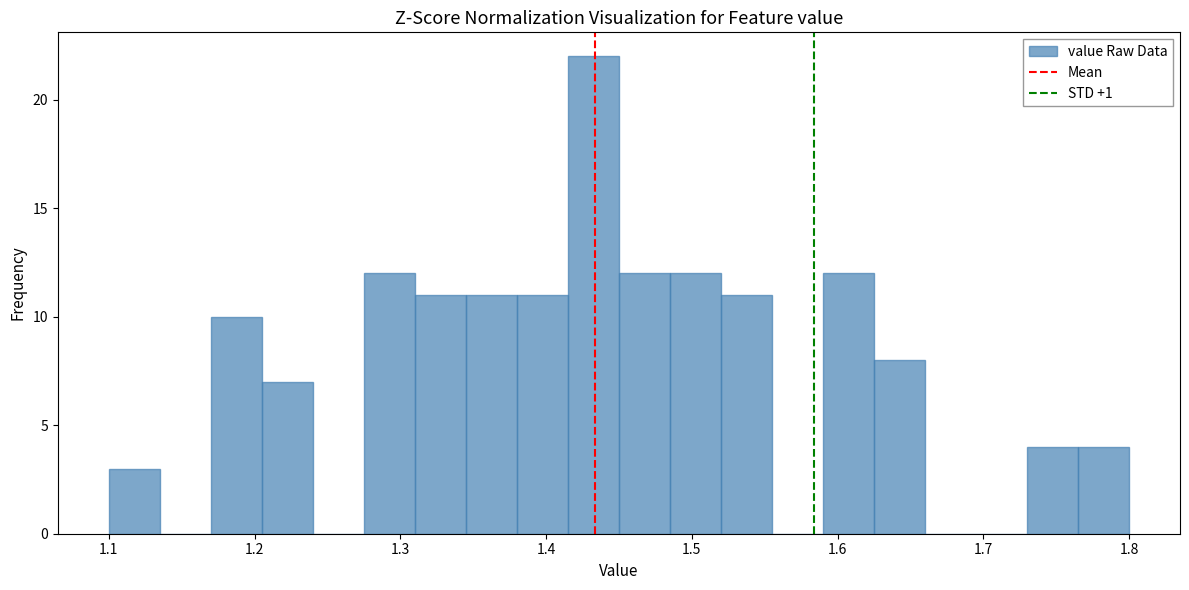

Read against the x-axis, roughly where is the centre of the tallest bar?

1.43